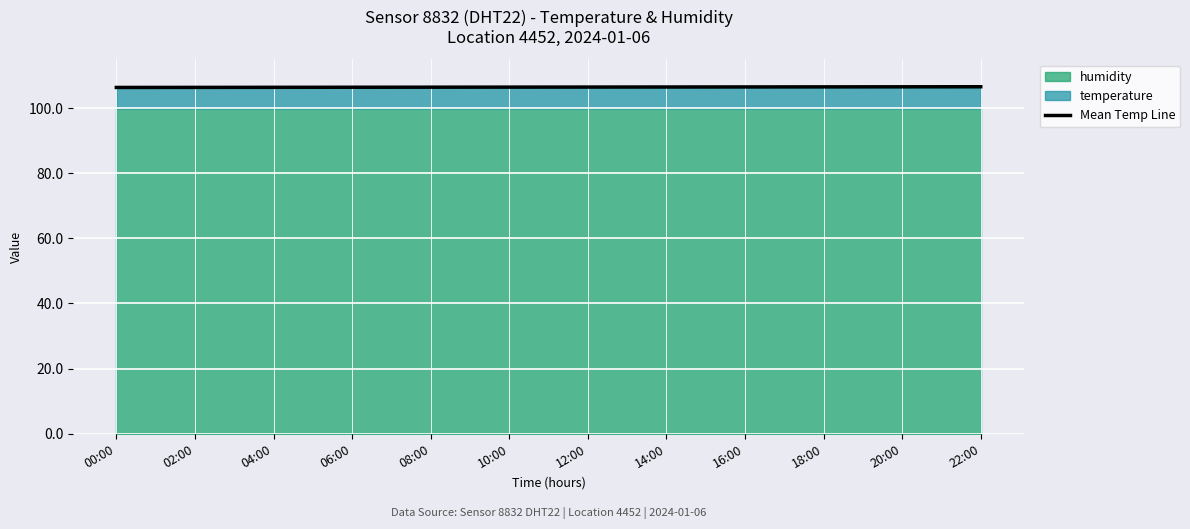

List the labels in order of value, smallest first.

00:00, 02:00, 04:00, 06:00, 08:00, 10:00, 12:00, 14:00, 16:00, 18:00, 20:00, 22:00